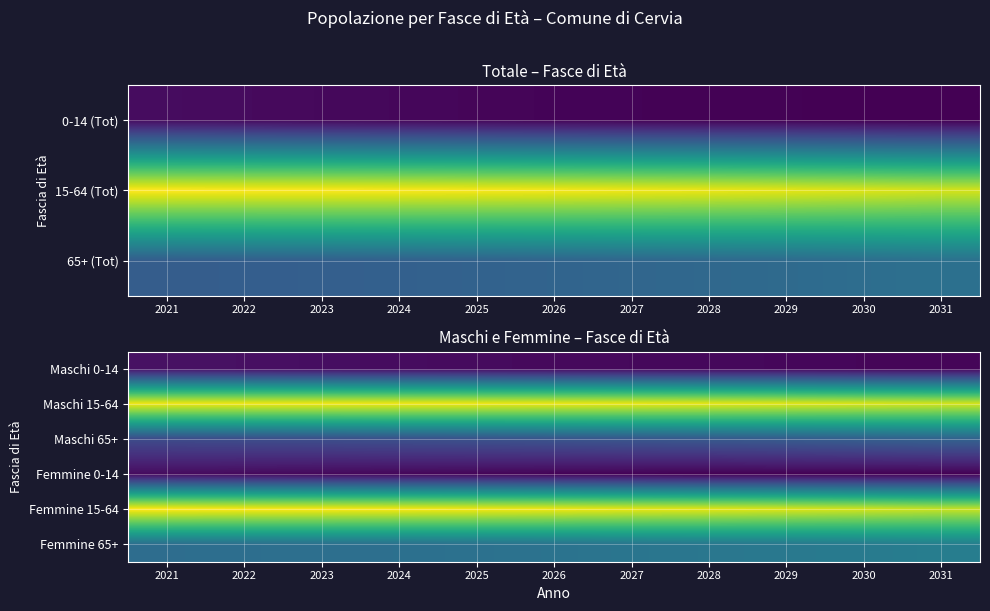

Rank the series at 2023 from highest to lowest value.

Femmine 15-64, Maschi 15-64, Femmine 65+, Maschi 65+, Maschi 0-14, Femmine 0-14